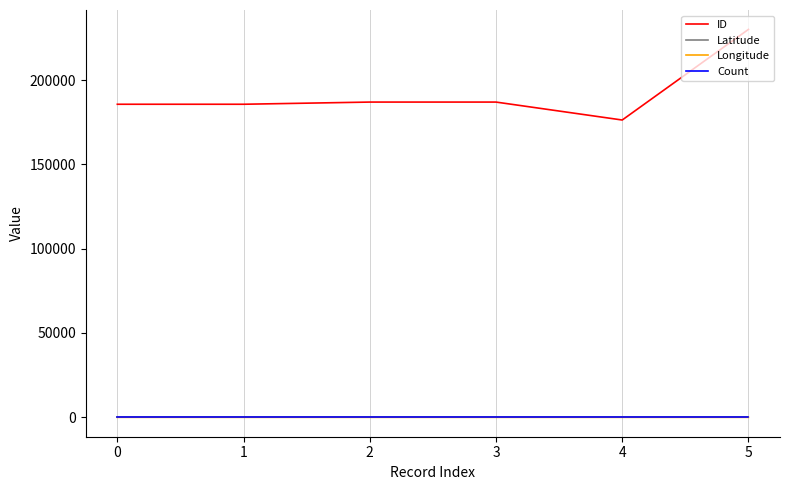

At how many categories does at least one series exceed 114503?

6